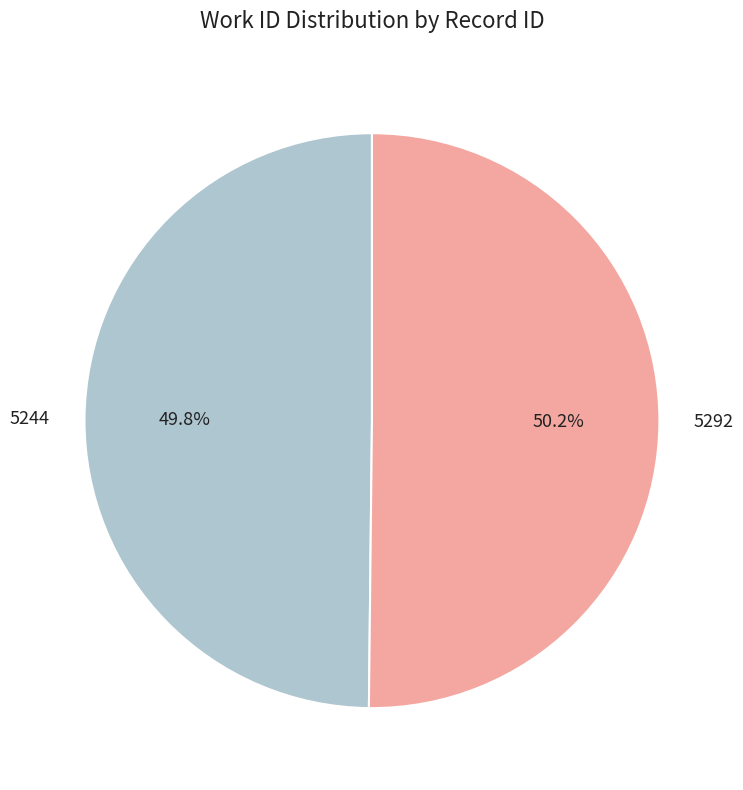

The 5244 slice represents 38% of the pie. True or false?

False